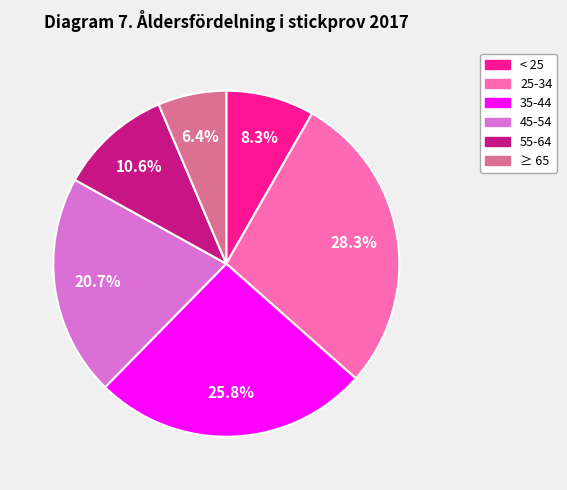

Is there a majority slice in this chart?

No